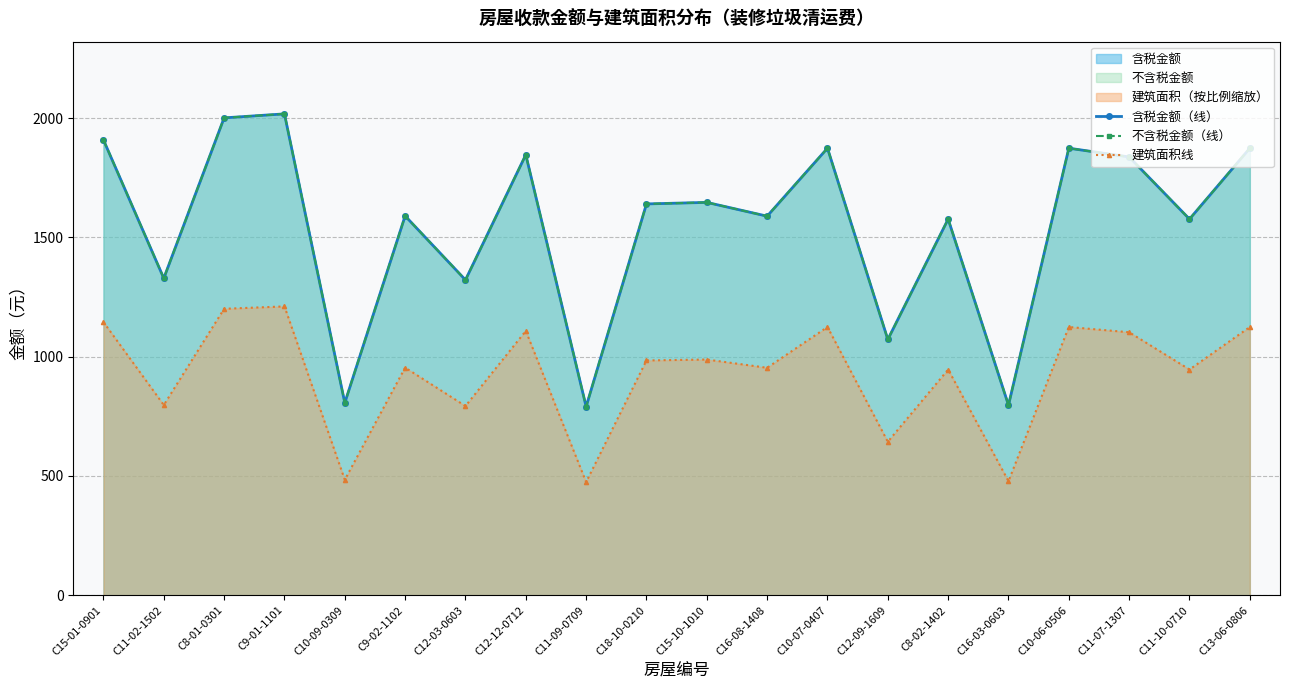

Does the chart have visible grid lines?

Yes